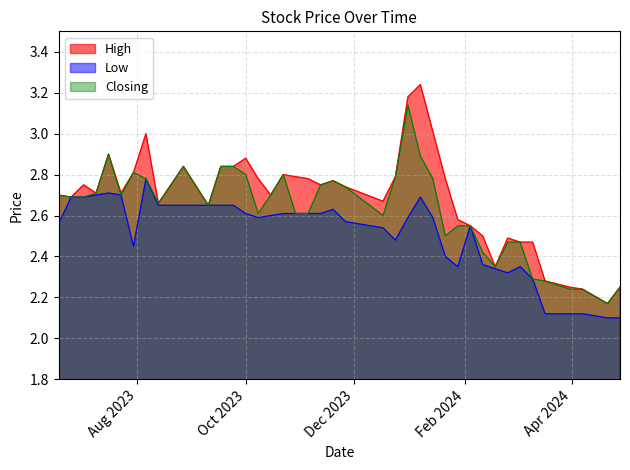

At which label does Closing reach its peak?

31/12/2023